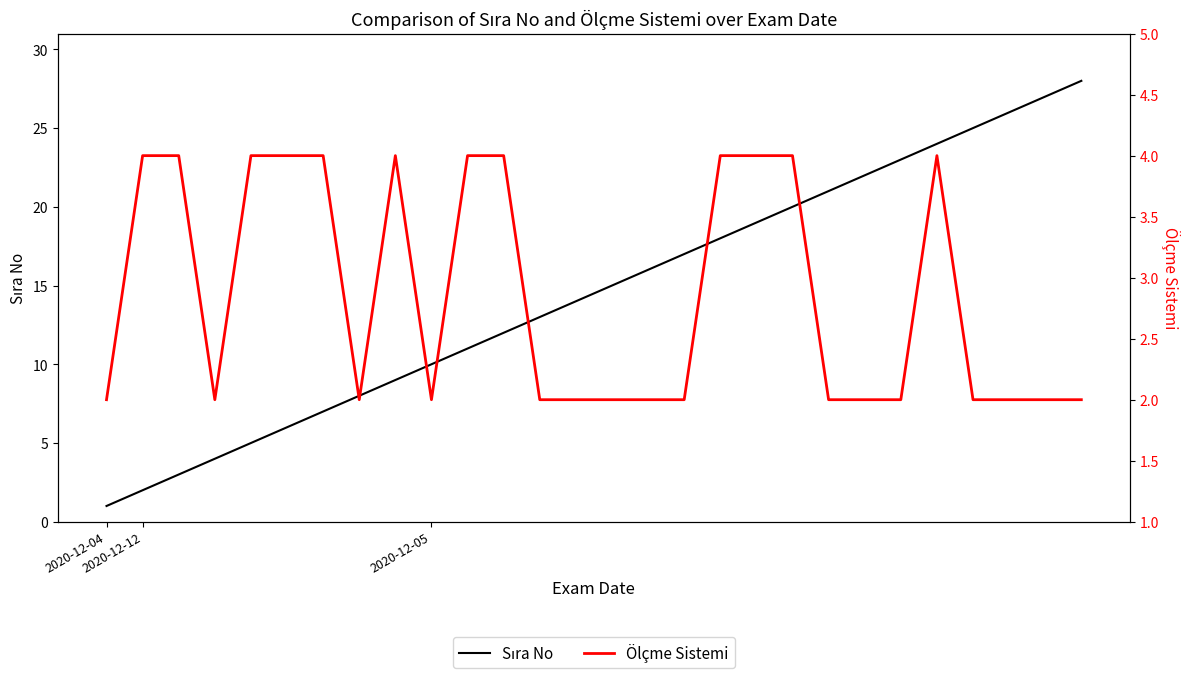

At how many categories does at least one series exceed 22?

6